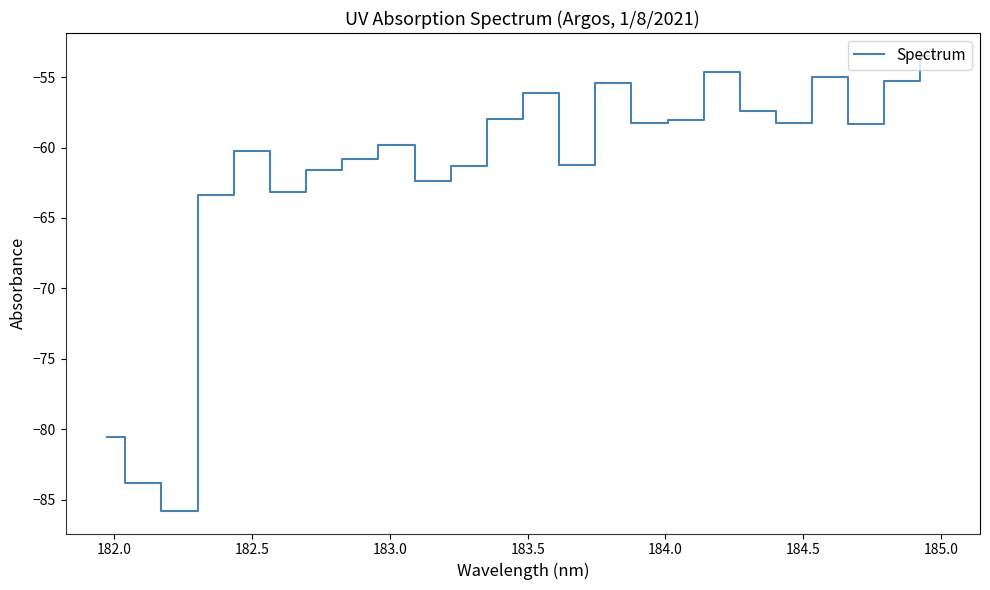

What is the minimum value shown in the chart?

-85.8